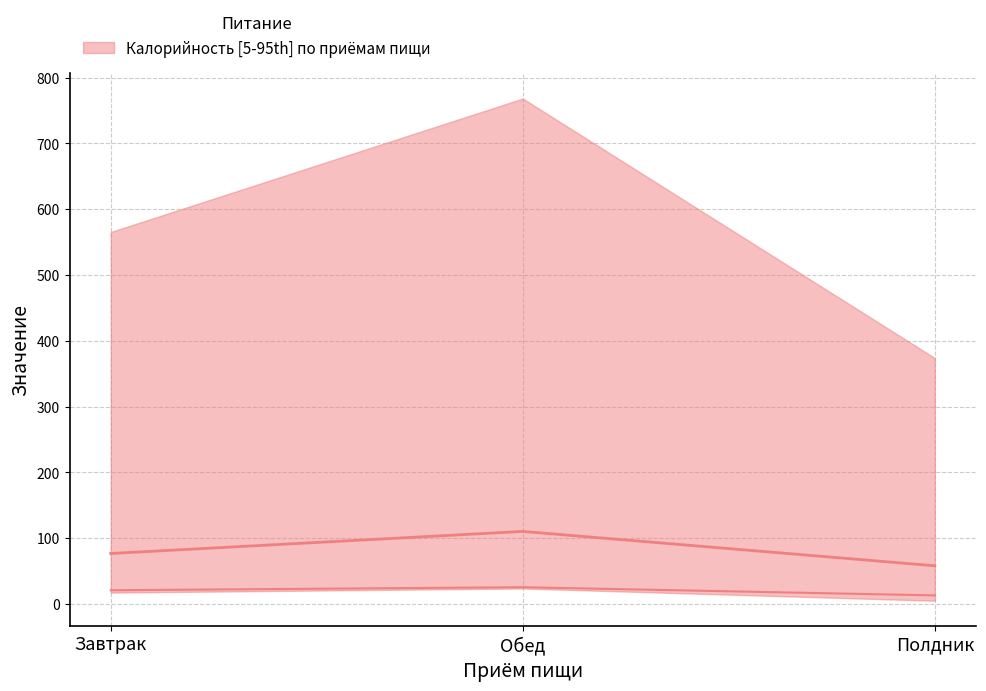

What is the difference between the Белки values at Обед and Завтрак?

4.6